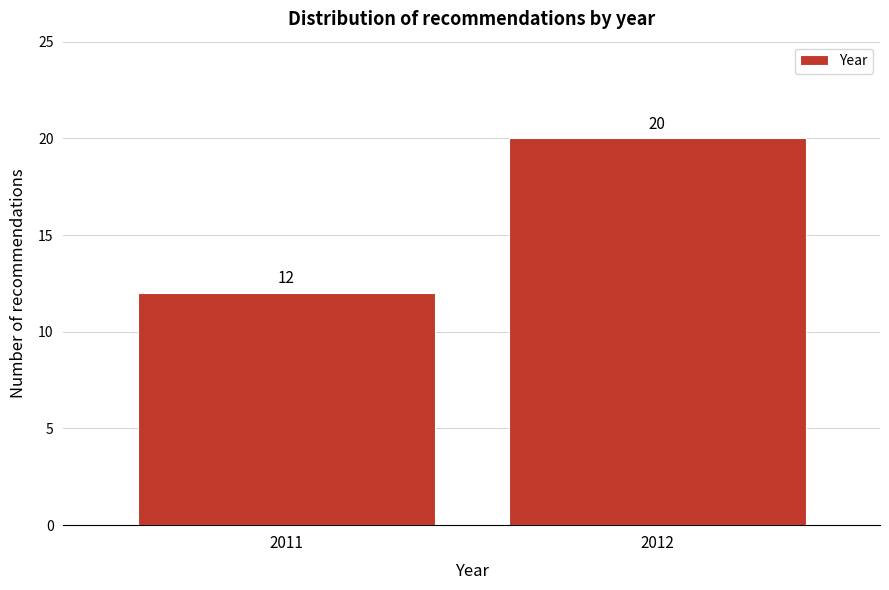

Reading left to right, extract all data points from this chart.

2011=12	2012=20